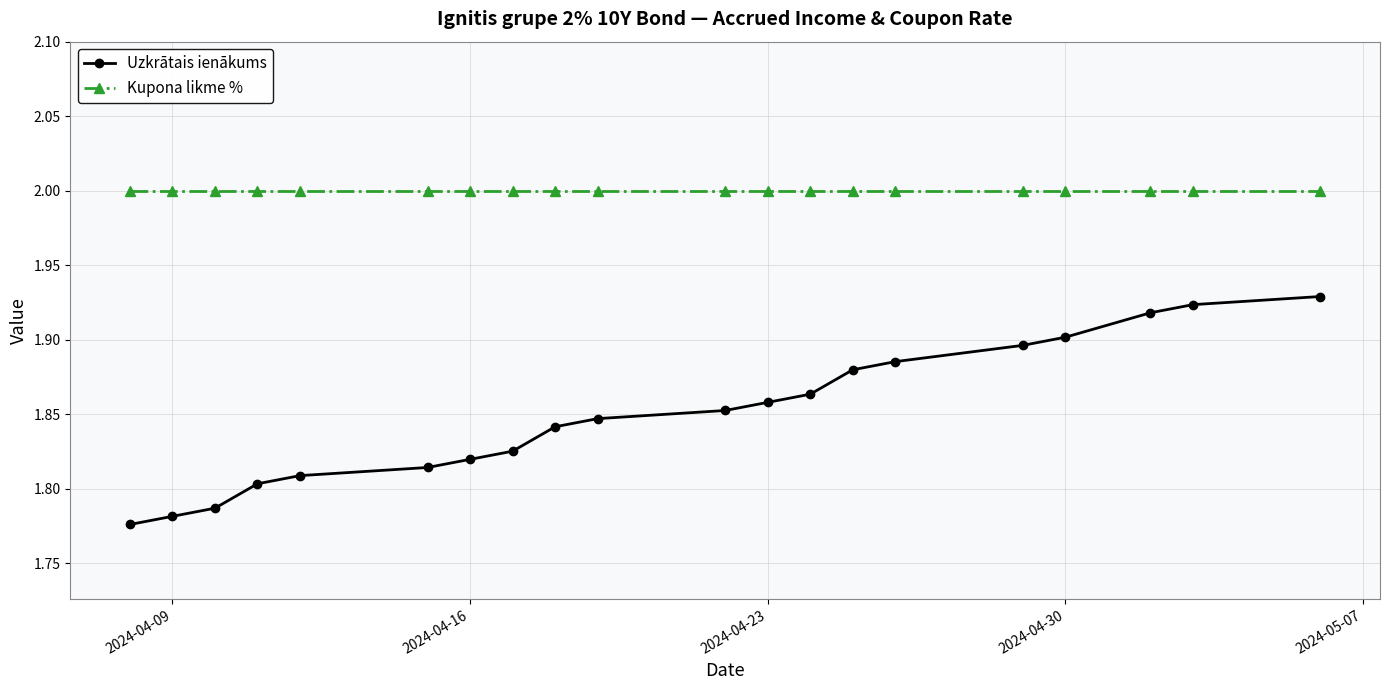

At how many categories does at least one series exceed 1?

20